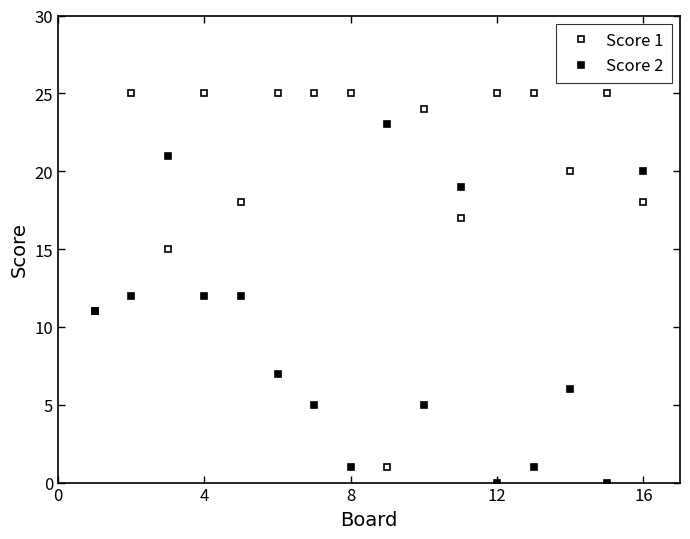

What is the sum of all Score 2 values?

155